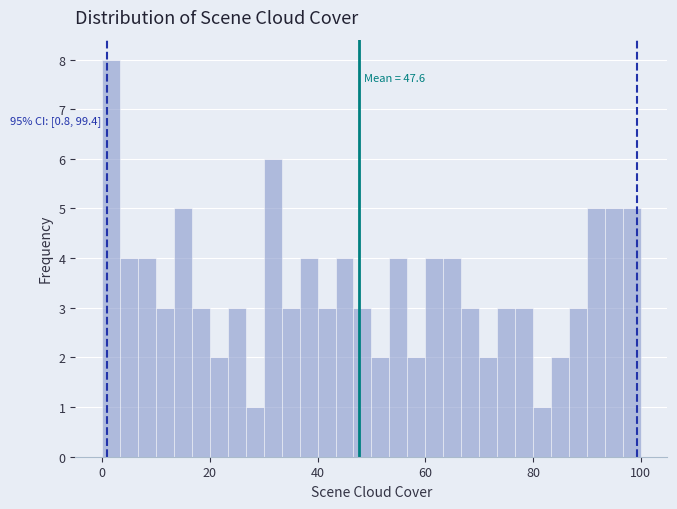

Around what value on the x-axis is the tallest bar? Give the approximate position of its centre, as read against the axis.

2